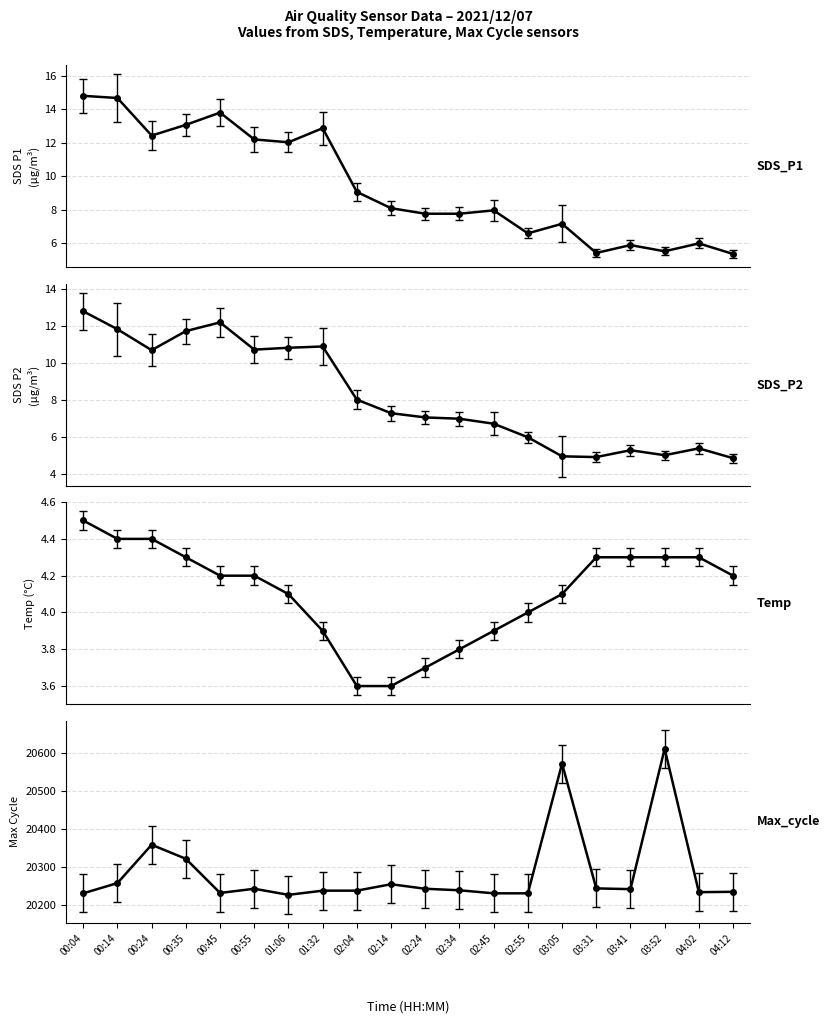

List the series in order of their peak value, lowest first.

Temp, SDS_P2, SDS_P1, Max_cycle